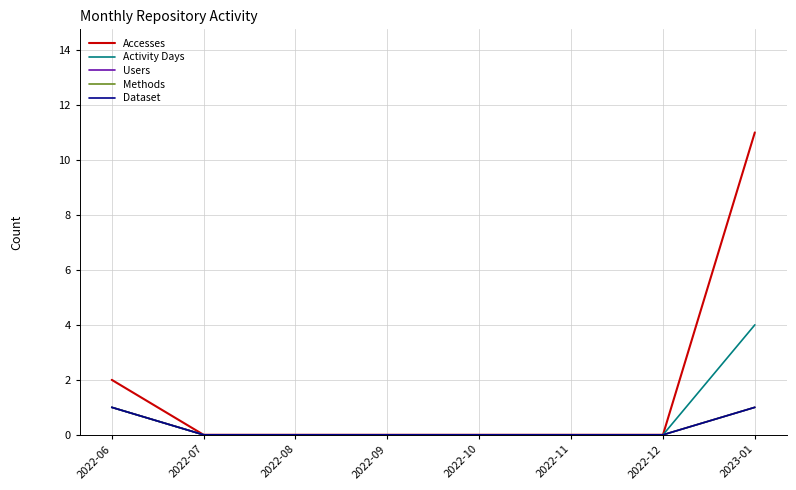

Which category has the highest value in the Activity Days series?

2023-01